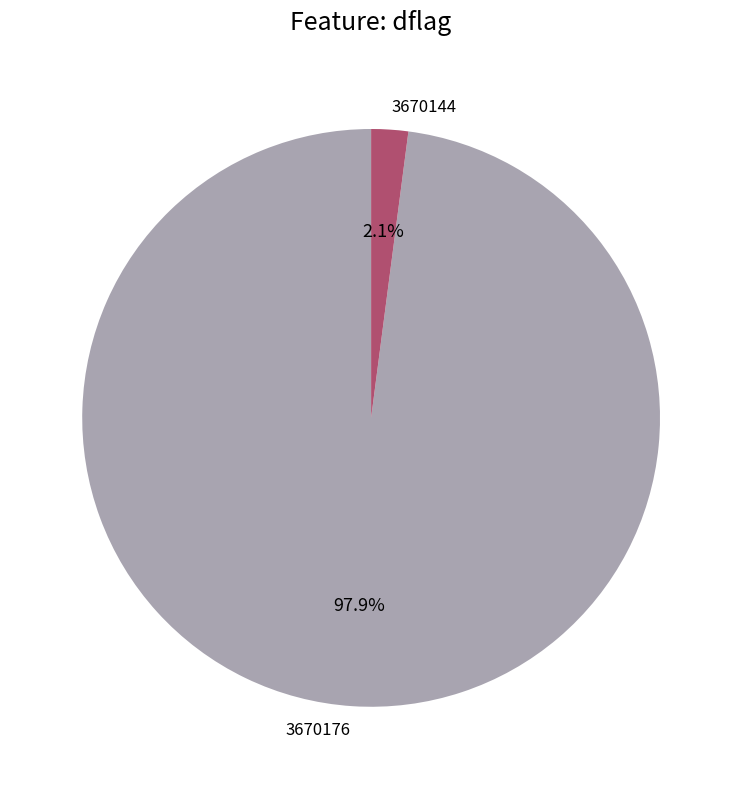

True or false: 3670144 accounts for 2% of the total.

True